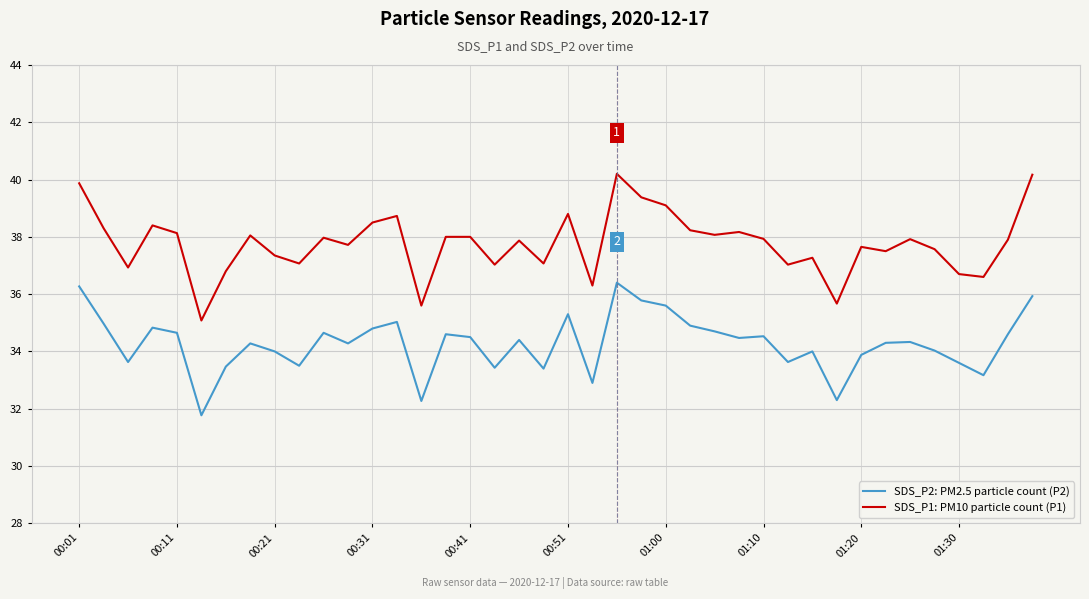

What is the difference between the maximum and minimum values in the SDS_P1: PM10 particle count (P1) series?

5.1